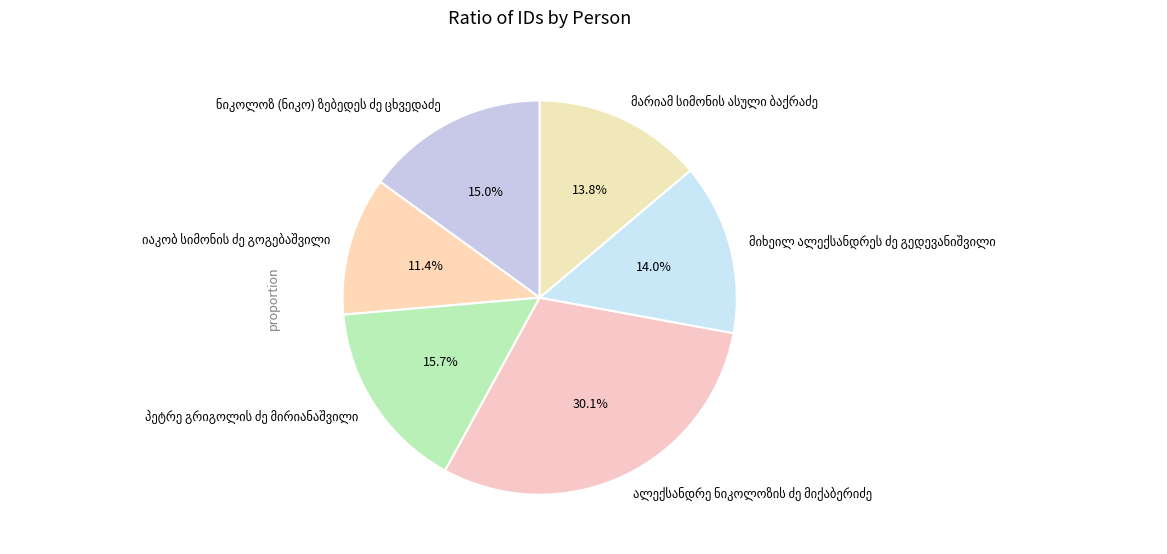

Is there a majority slice in this chart?

No